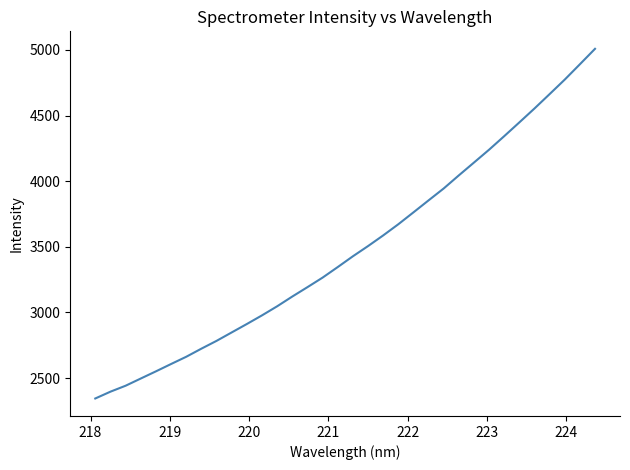

What is the minimum value shown in the chart?

2344.2